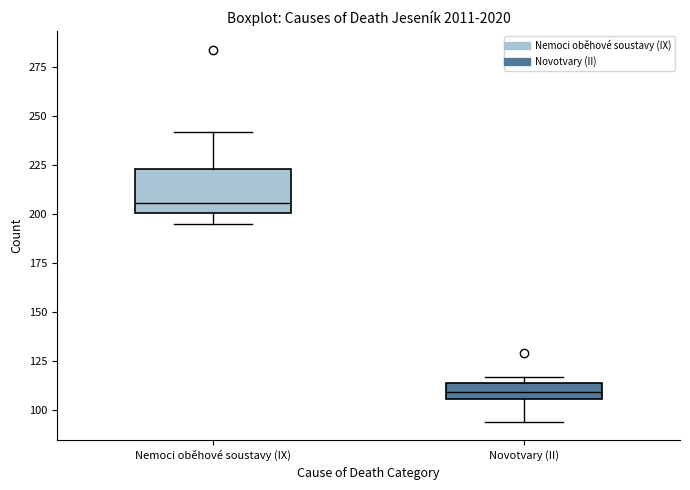

Which box's median line is the highest?

Nemoci oběhové soustavy (IX)